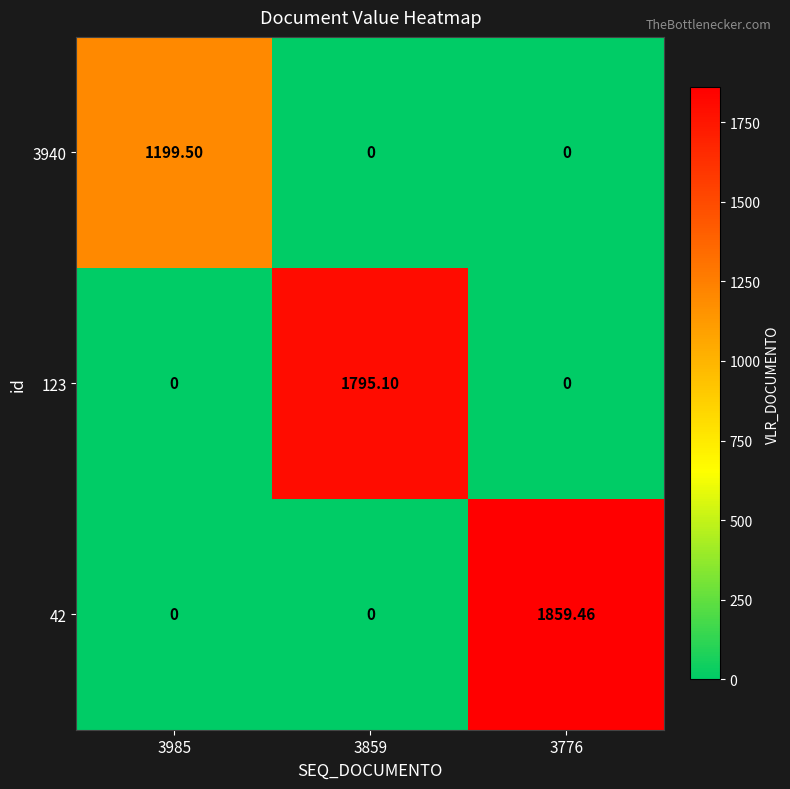

Rank the series by their maximum value, from lowest to highest.

3940, 123, 42